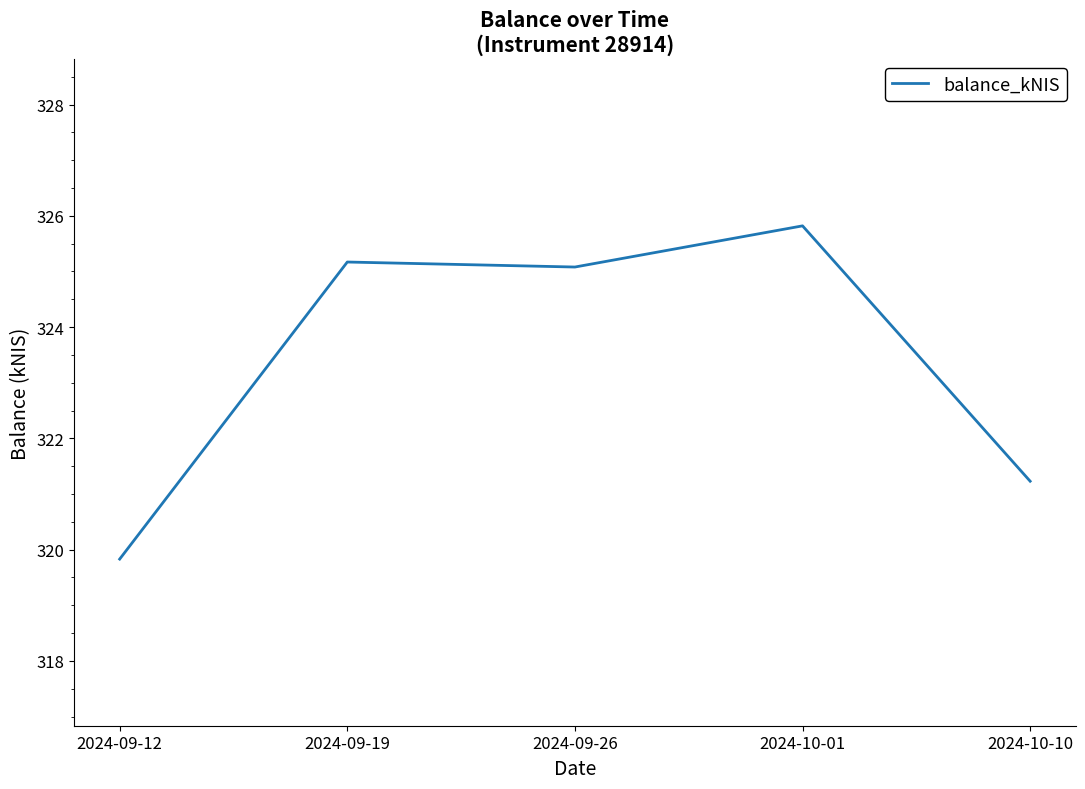

True or false: the data shows 217.5 at 2024-09-12.

False